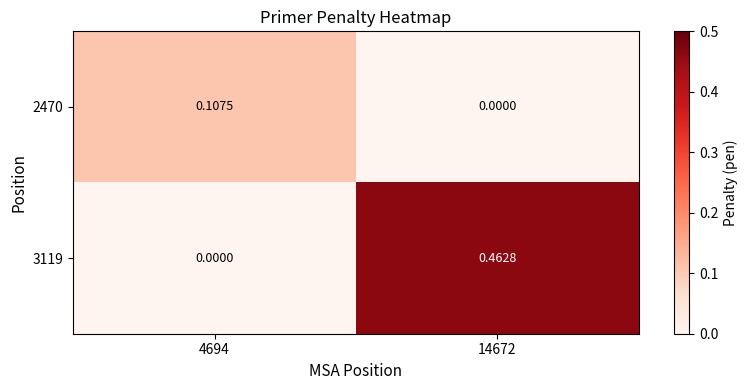

Is the value of 2470 at 4694 greater than the value of 3119 at 4694?

Yes